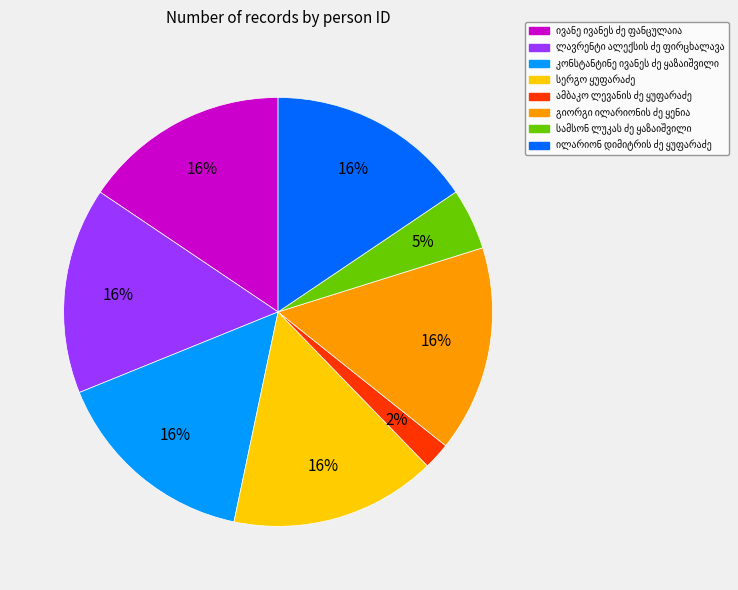

Count the number of slices in the pie.

8